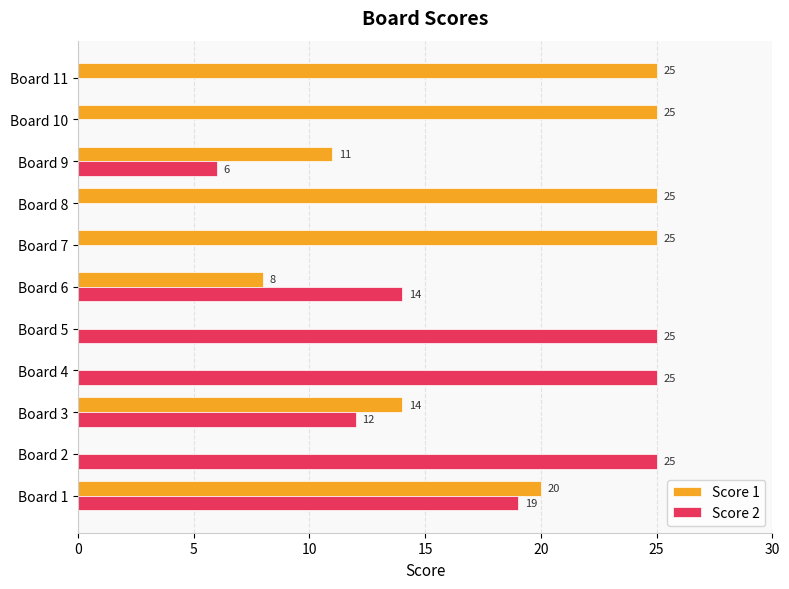

What is the sum of all Score 1 values?

153